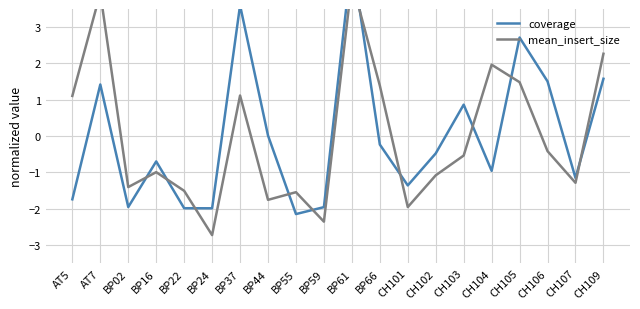

Where does the coverage series first go above 0?

AT7